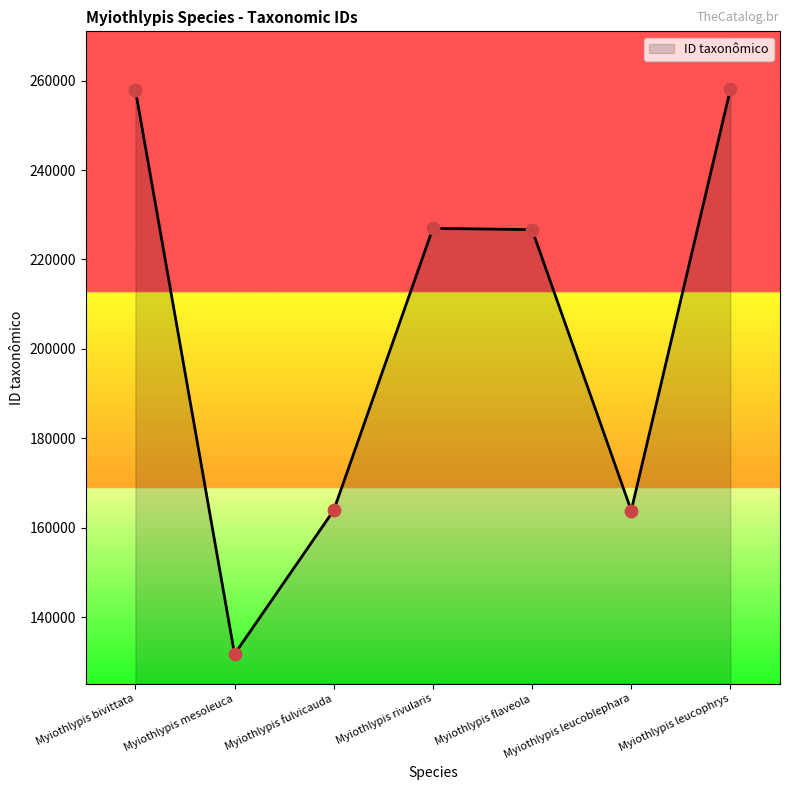

Approximately how many times larger is the value at Myiothlypis leucoblephara compared to Myiothlypis fulvicauda?

1.0